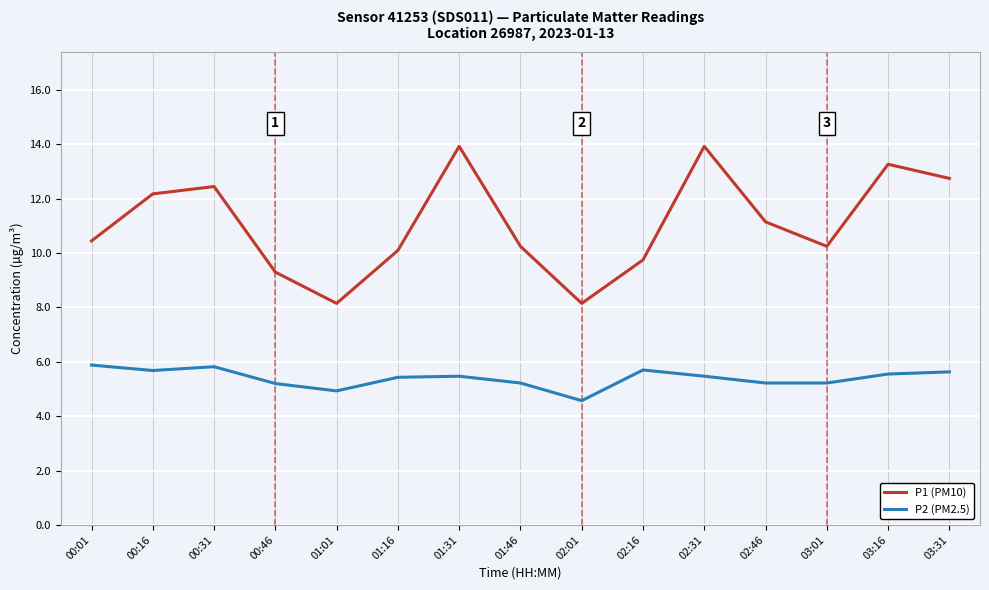

List the series in order of their peak value, highest first.

P1 (PM10), P2 (PM2.5)